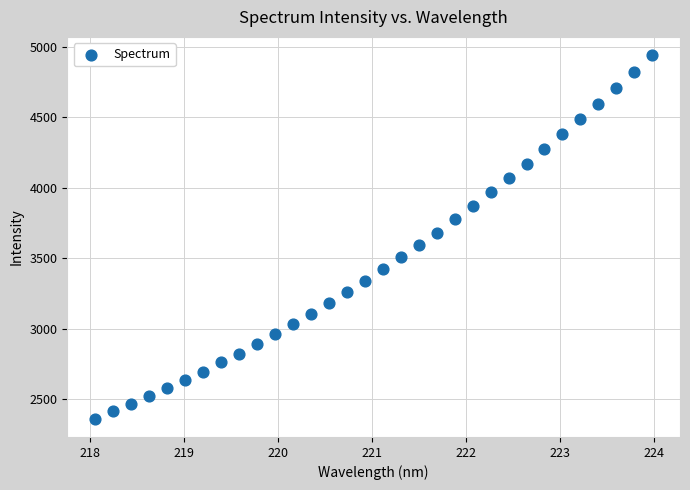

What is the range of Y values (max minus min)?

2582.8